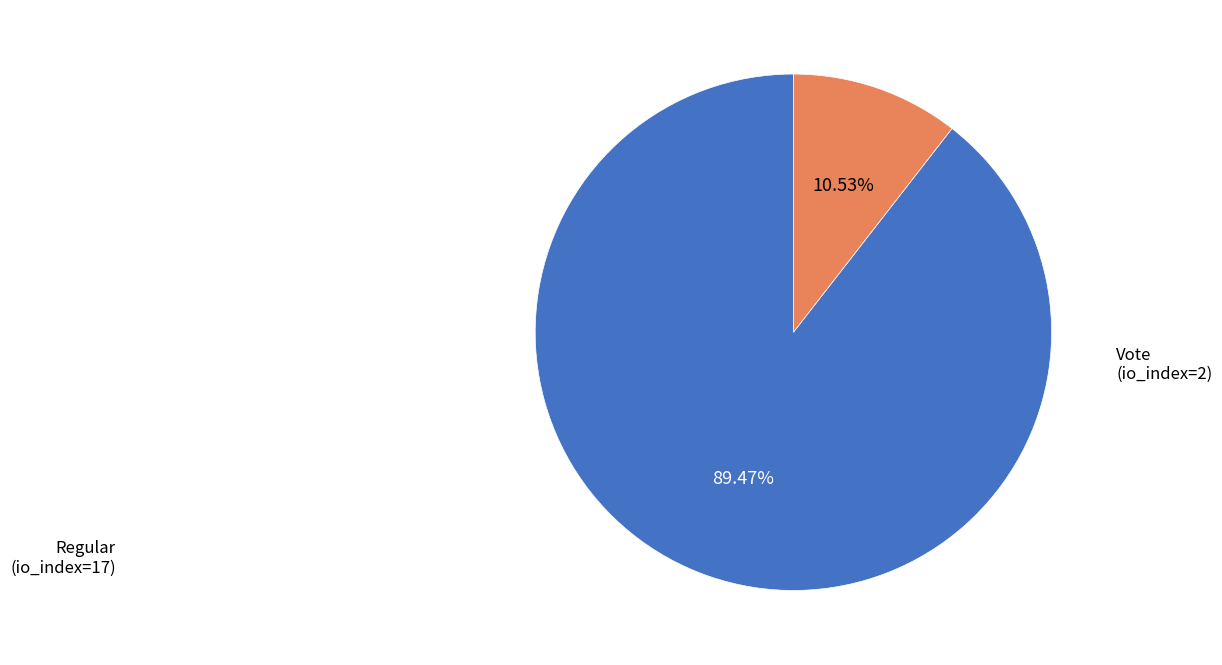

Does any single category account for the majority?

Yes